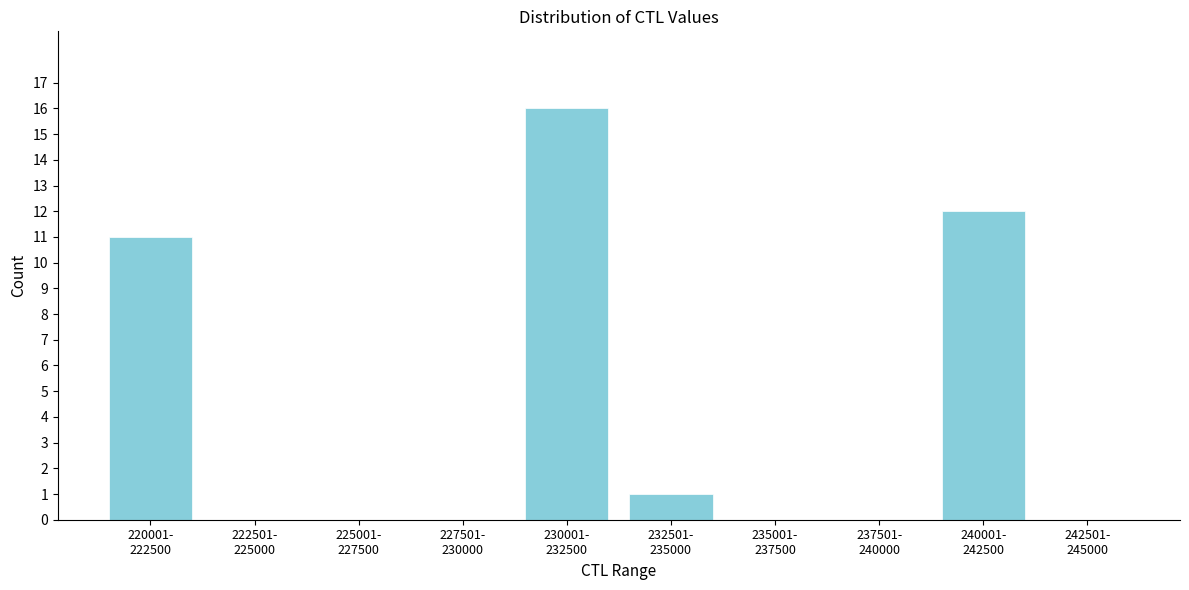

What is the maximum value shown in the chart?

16